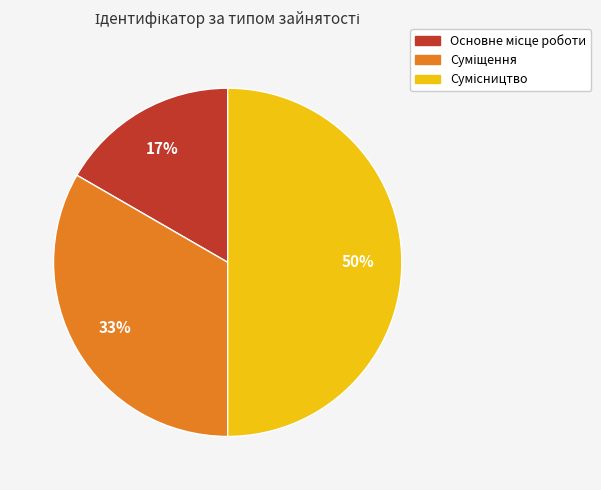

To the nearest percent, what is the average slice percentage?

33%